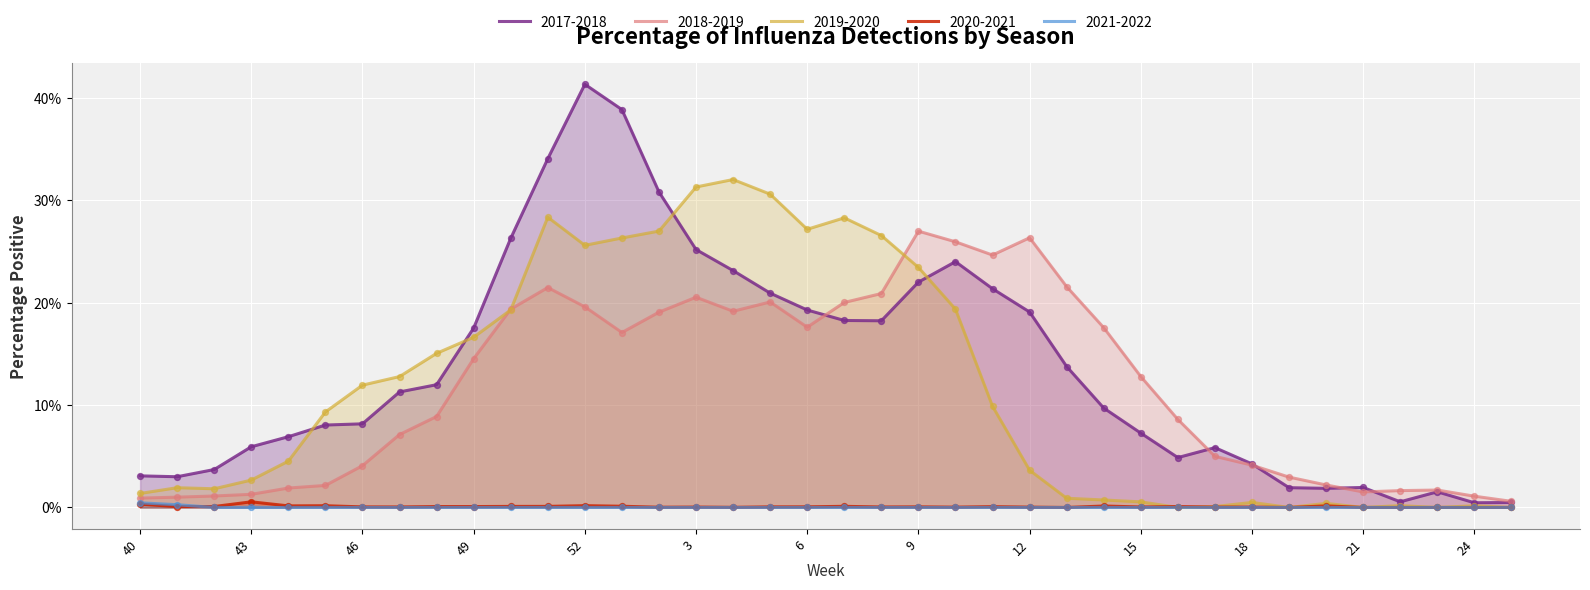

Which series contains the lowest Y value?

2019-2020